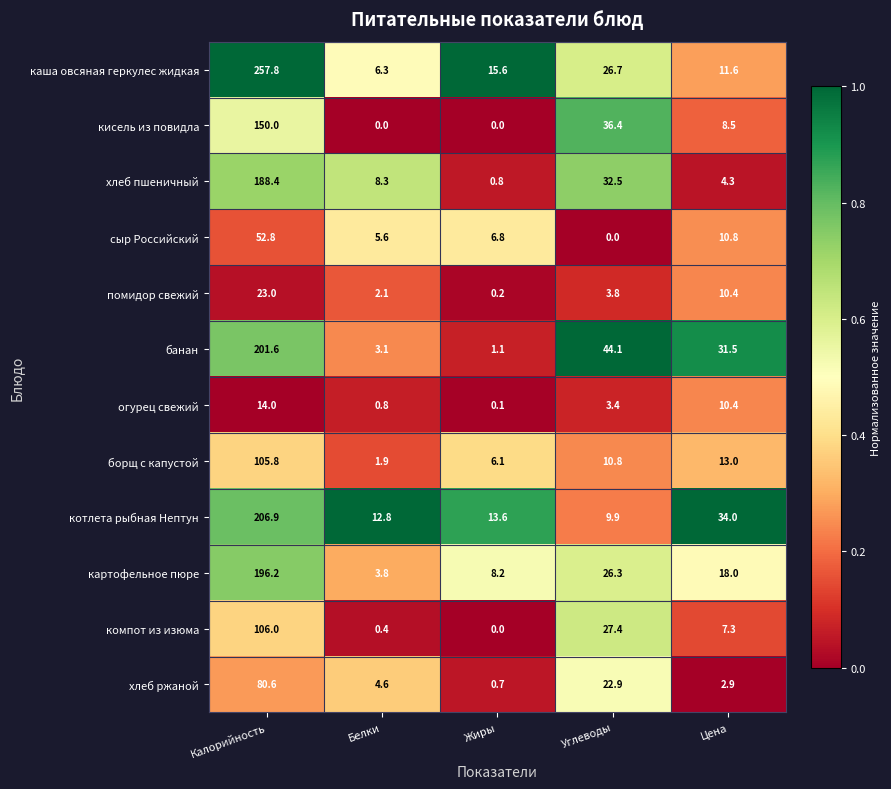

What is the highest value of the компот из изюма series?

106.0